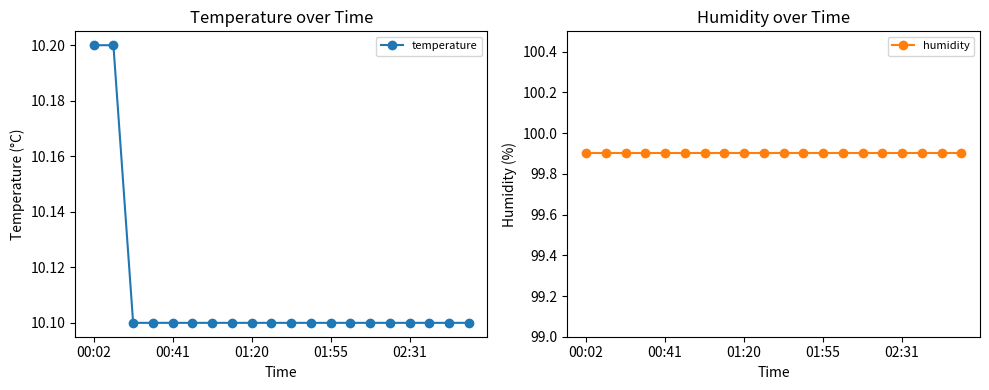

What is the maximum value for temperature?

10.2